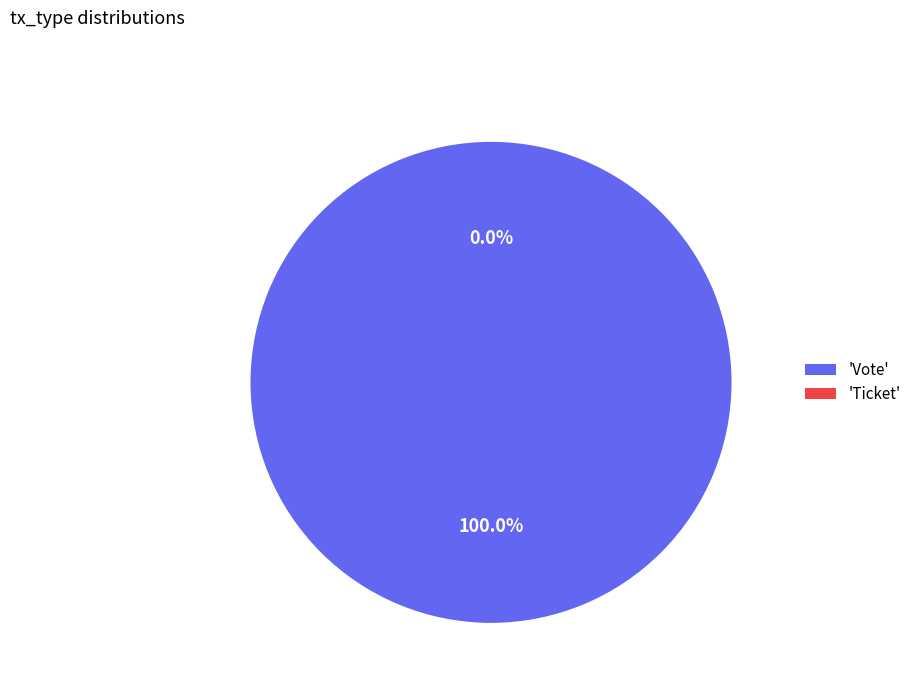

Count the number of slices in the pie.

2